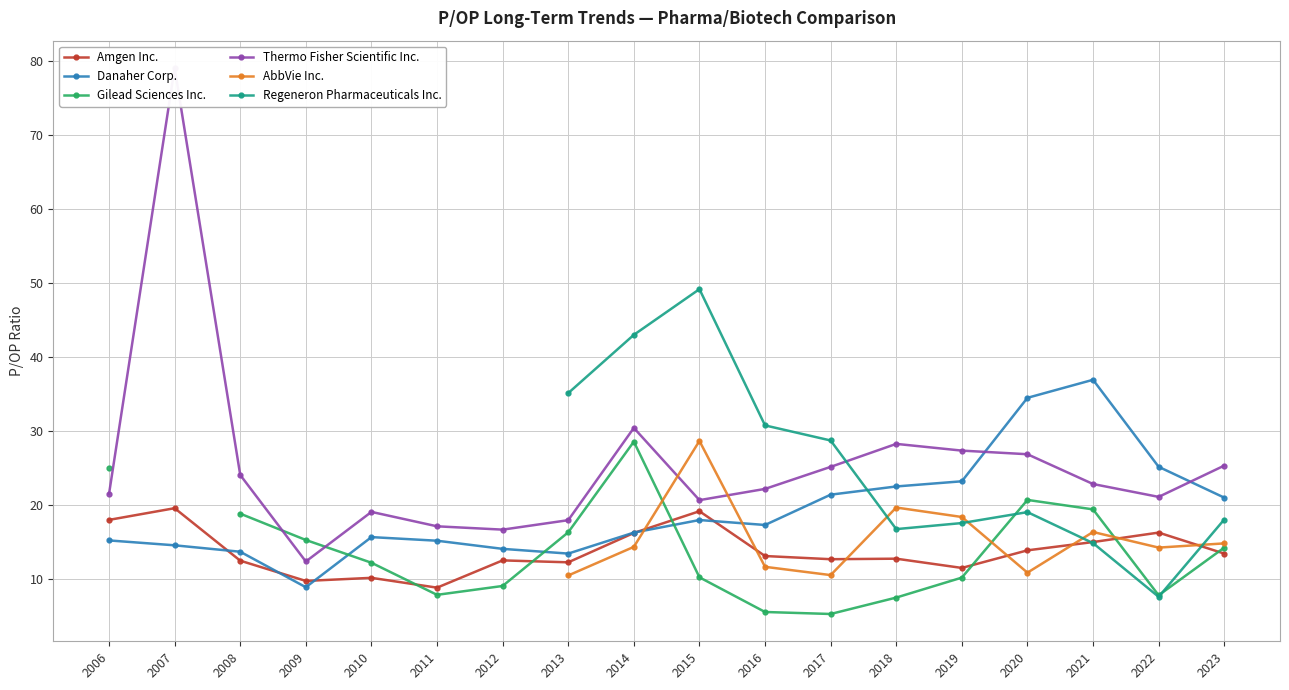

At how many categories does at least one series exceed 78?

1